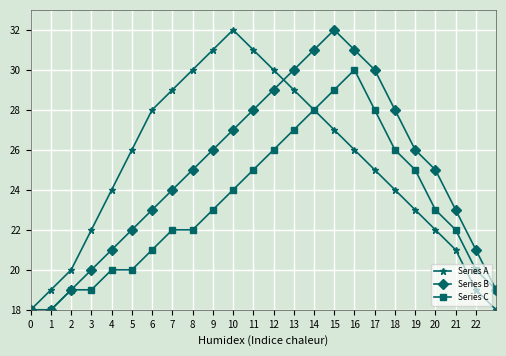

What is the value of the Series B point at the 3rd from the left?

19